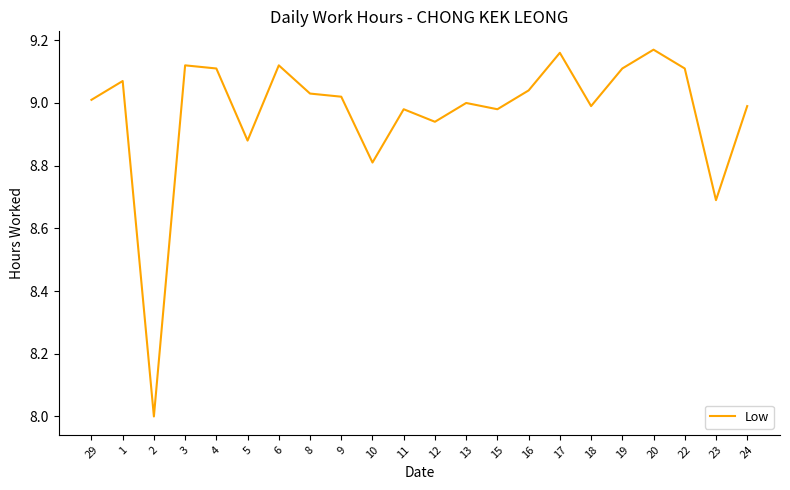

What position from the right is 16?

8